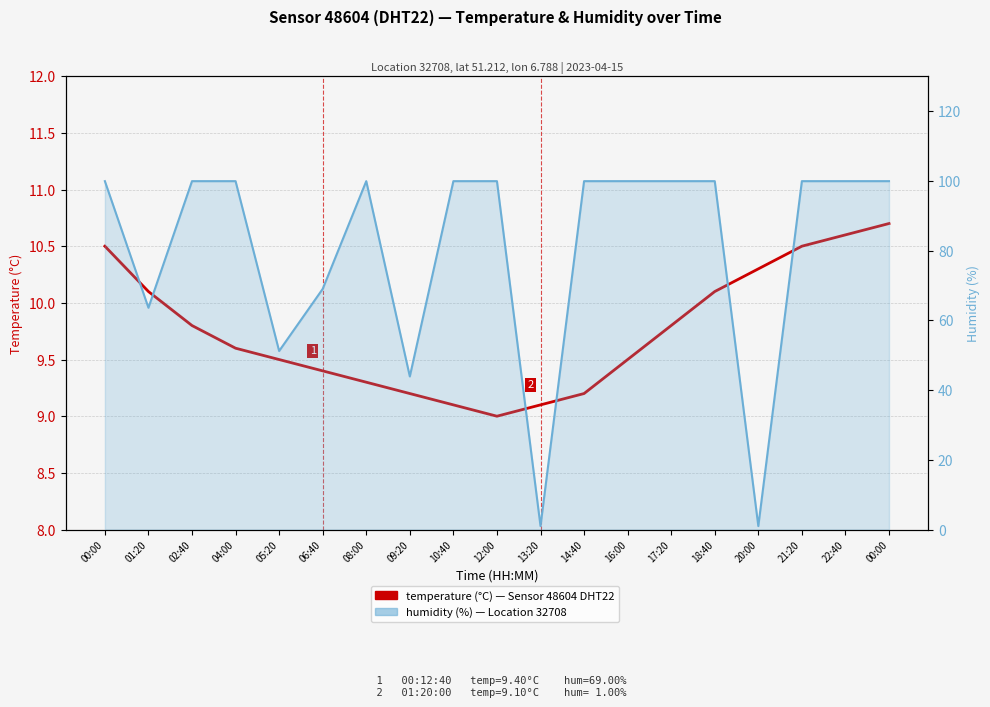

Reading right to left, extract all data points from this chart.

temperature: 00:00=10.7	22:40=10.6	21:20=10.5	20:00=10.3	18:40=10.1	17:20=9.8	16:00=9.5	14:40=9.2	13:20=9.1	12:00=9.0	10:40=9.1	09:20=9.2	08:00=9.3	06:40=9.4	05:20=9.5	04:00=9.6	02:40=9.8	01:20=10.1	00:00=10.5
humidity: 00:00=99.9	22:40=99.9	21:20=99.9	20:00=1.0	18:40=99.9	17:20=99.9	16:00=99.9	14:40=99.9	13:20=1.0	12:00=99.9	10:40=99.9	09:20=43.9	08:00=99.9	06:40=69.0	05:20=51.2	04:00=99.9	02:40=99.9	01:20=63.6	00:00=99.9